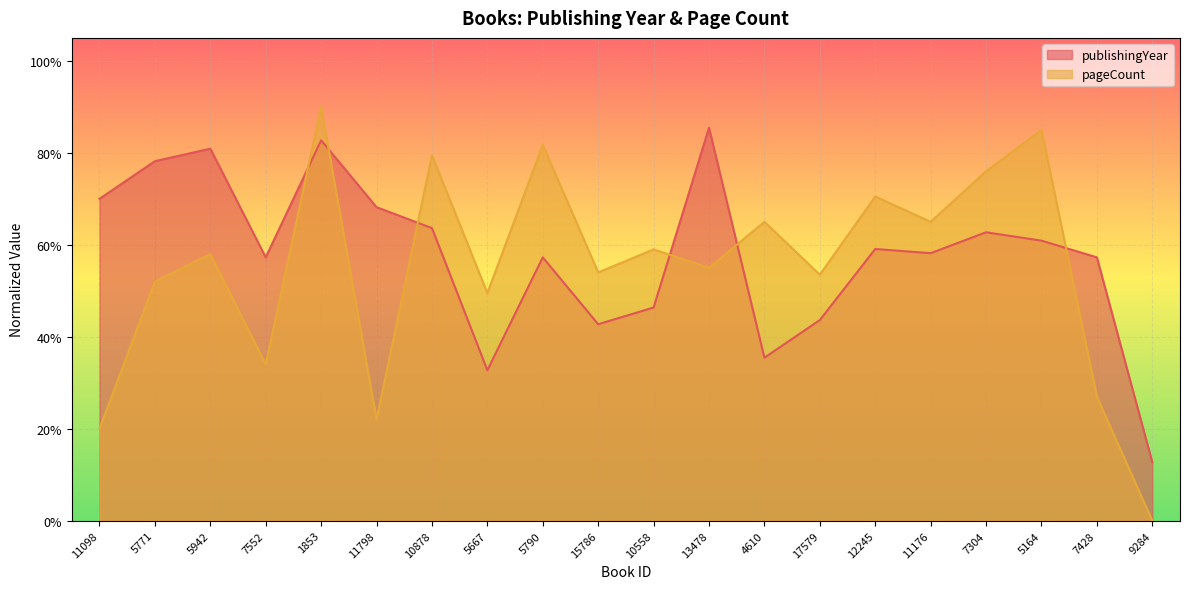

What value does the publishingYear series have at 13478?

0.9